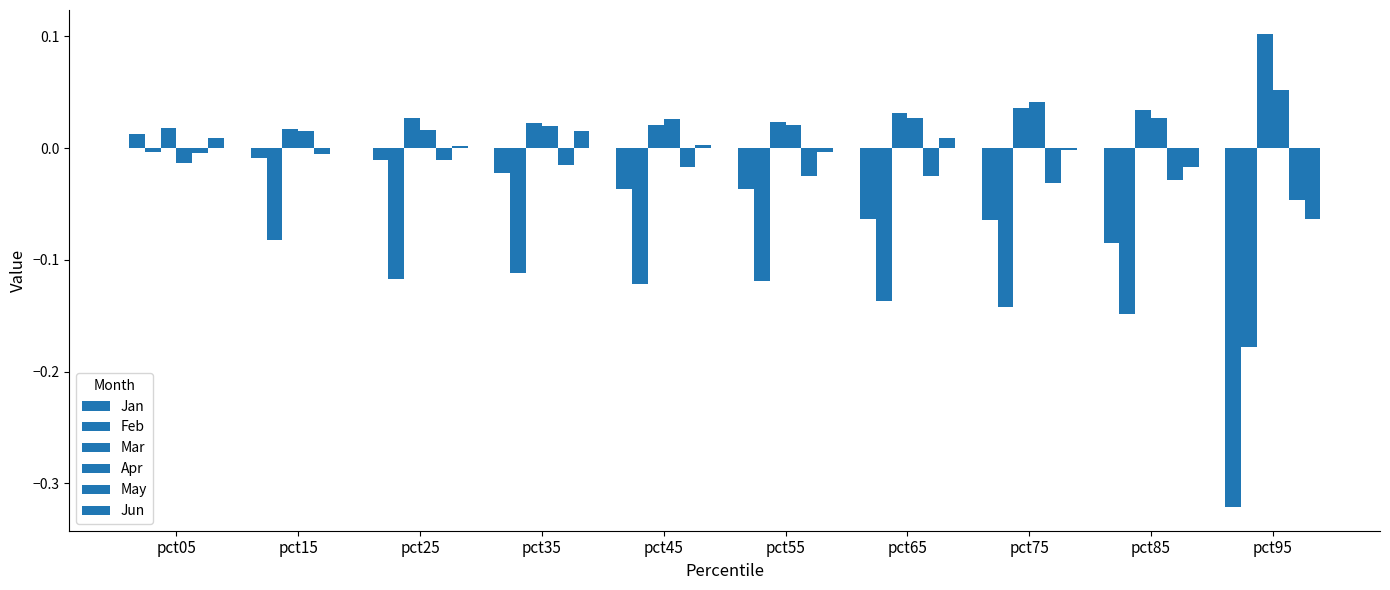

Rank the series at pct75 from lowest to highest value.

Feb, Jan, May, Jun, Mar, Apr